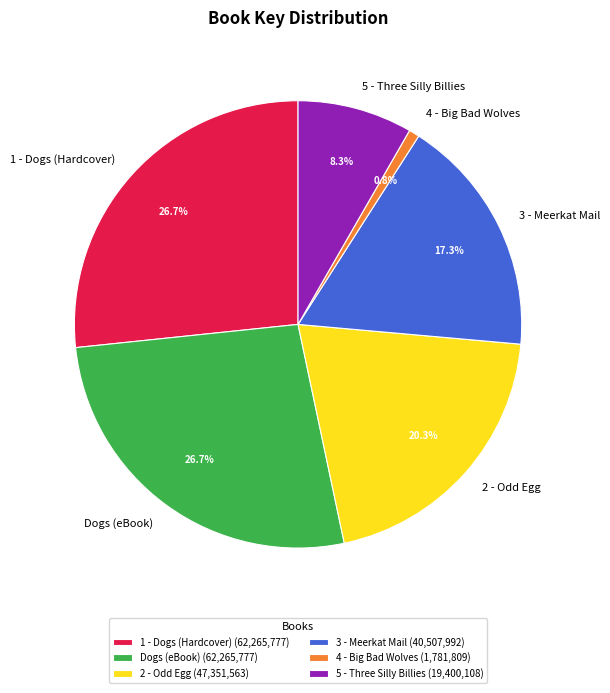

What percentage do 3 - Meerkat Mail and 5 - Three Silly Billies together represent?

25.6%